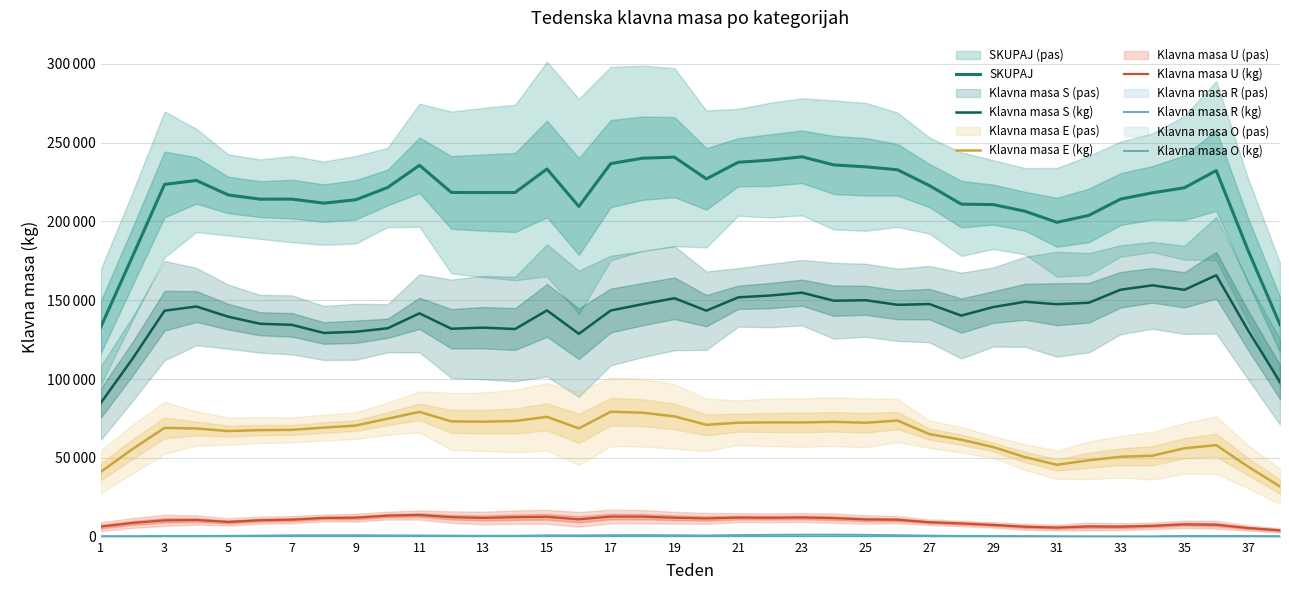

Which series has the largest total across all categories?

SKUPAJ